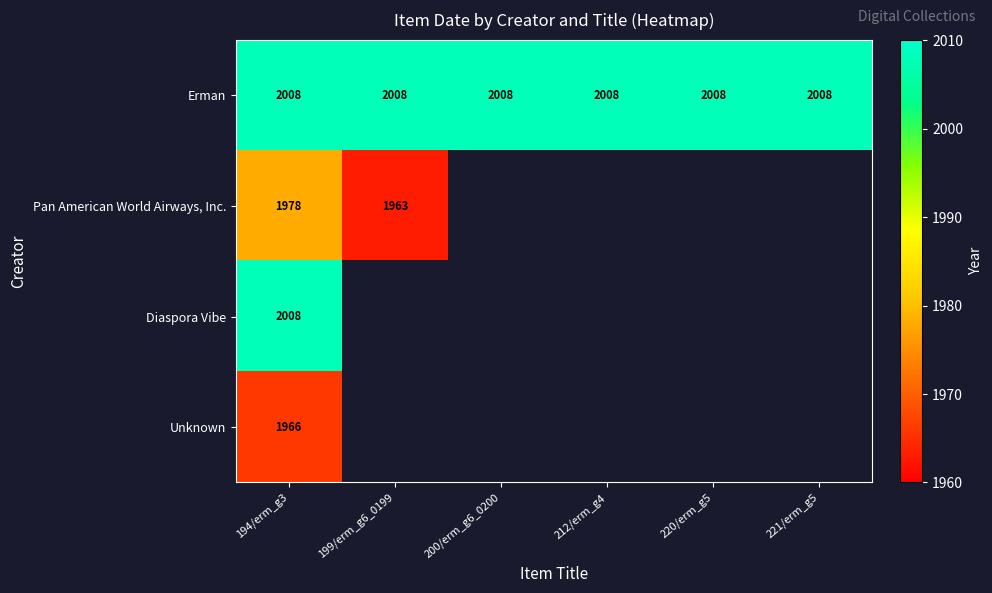

True or false: Erman has a value of 3309 at 199/erm_g6_0199.

False